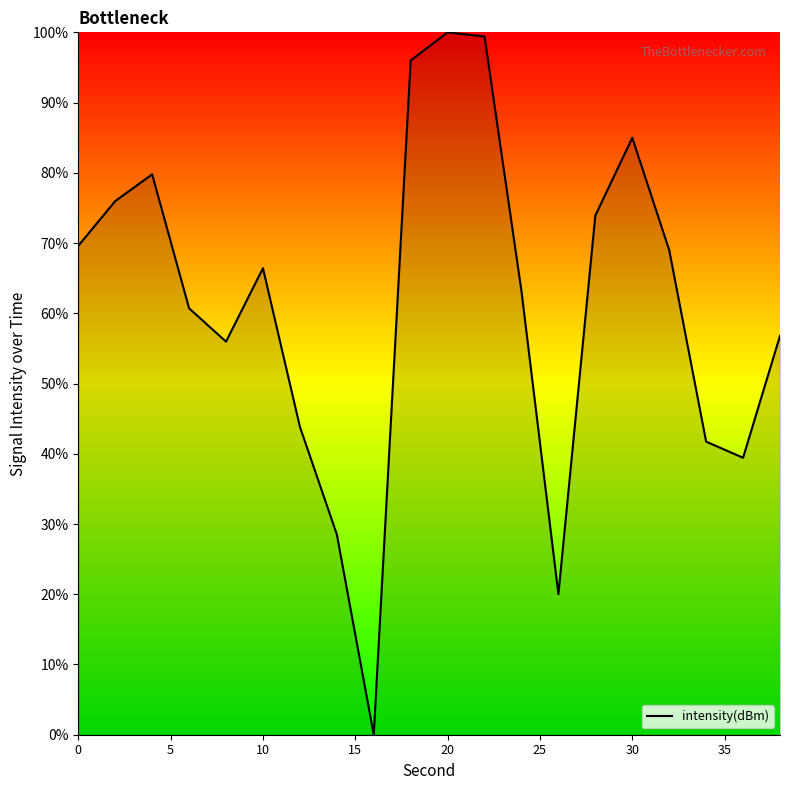

True or false: the data has more than 2 interior local peaks.

True